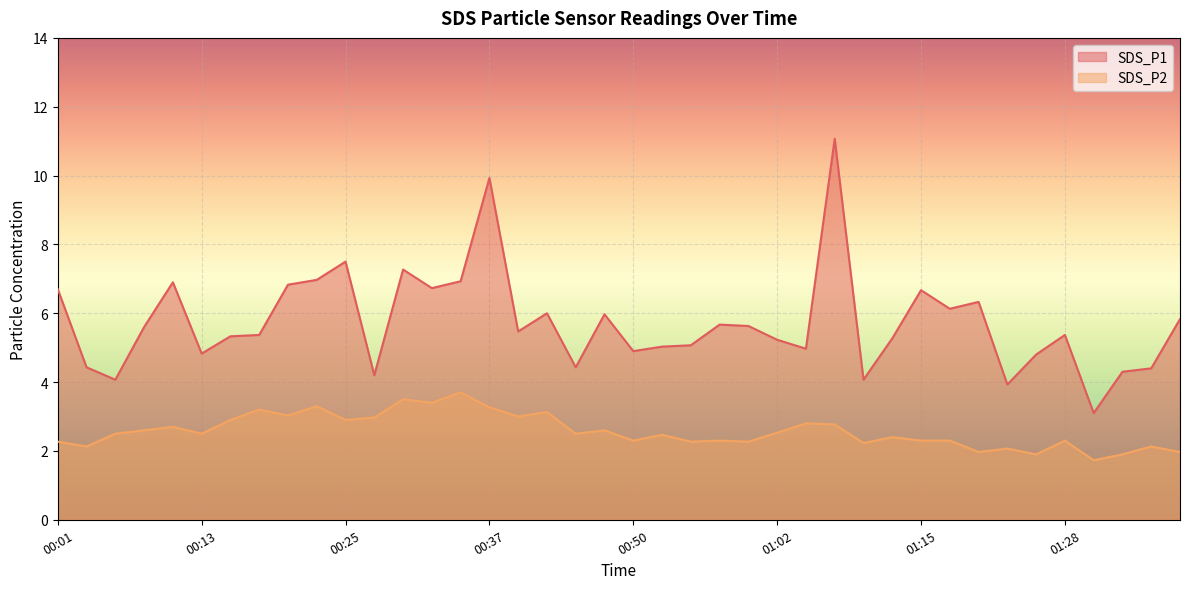

List the series in order of their peak value, highest first.

SDS_P1, SDS_P2